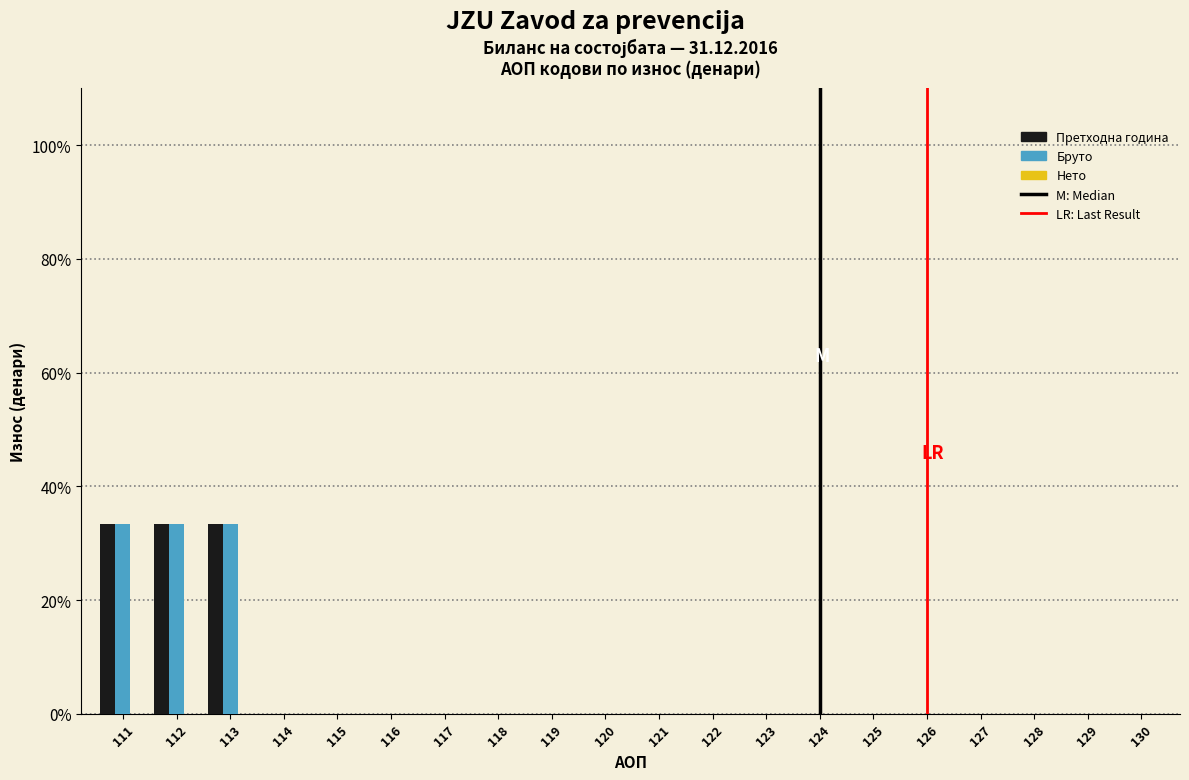

Does the chart contain stacked bars?

No